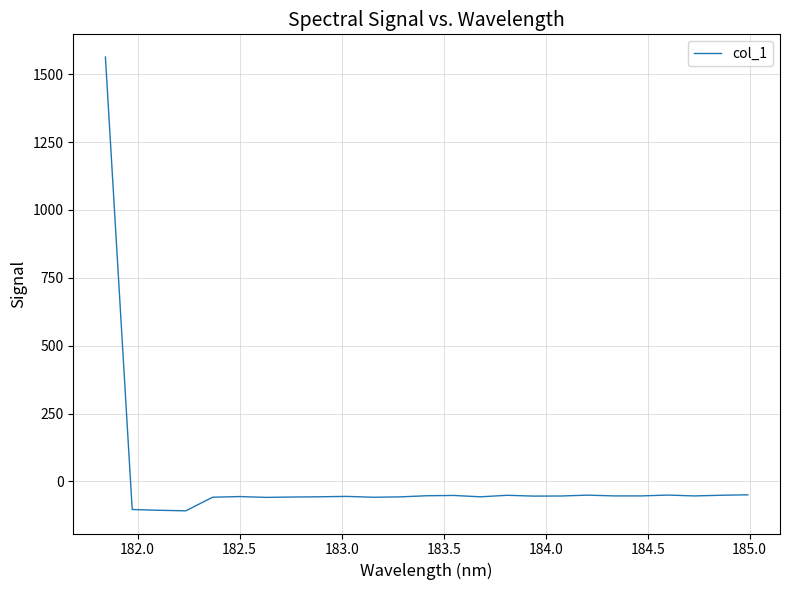

Does the chart display data point markers on the line(s)?

No